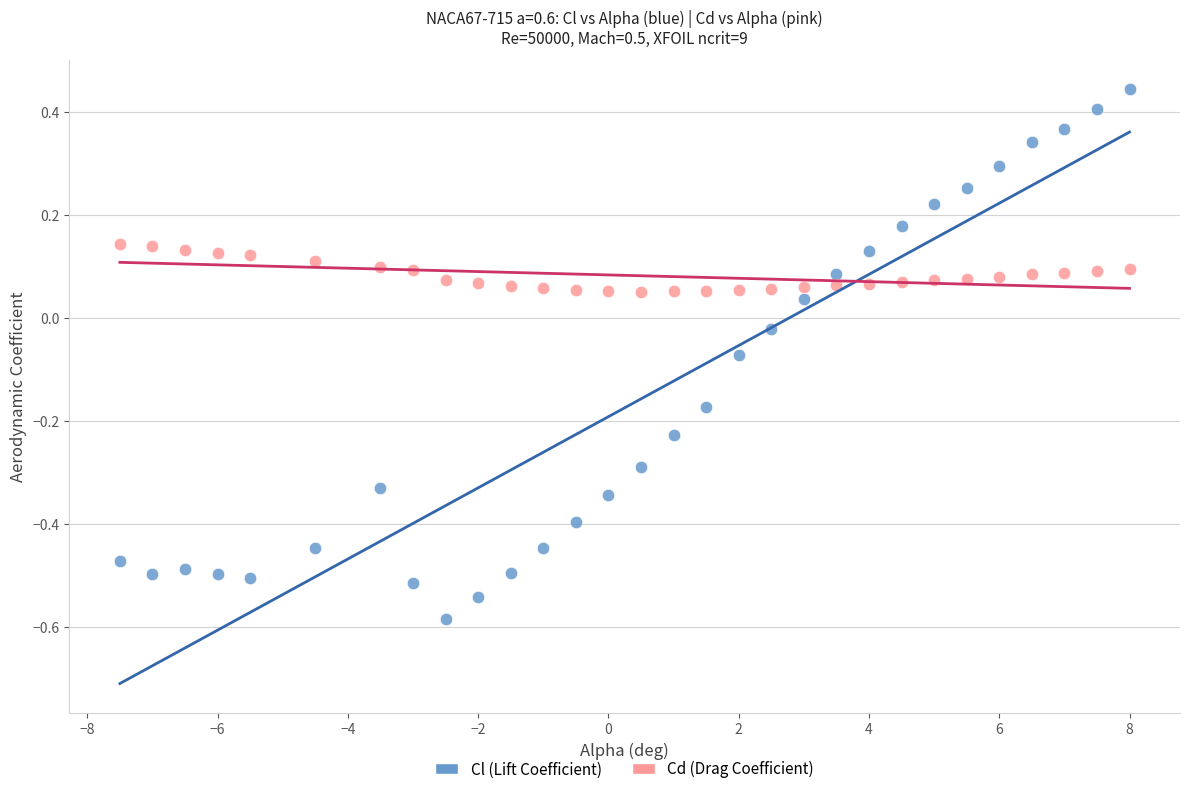

Which series reaches the minimum Y coordinate?

Cl (Lift Coefficient)